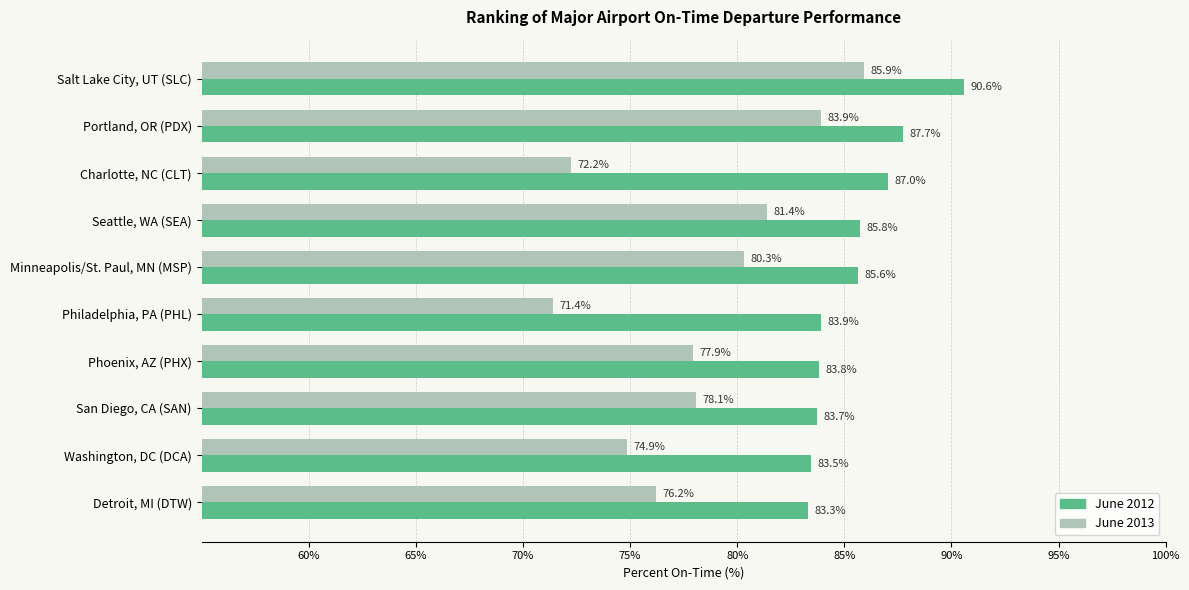

Where is June 2012 nearest to the value 86?

Seattle, WA (SEA)